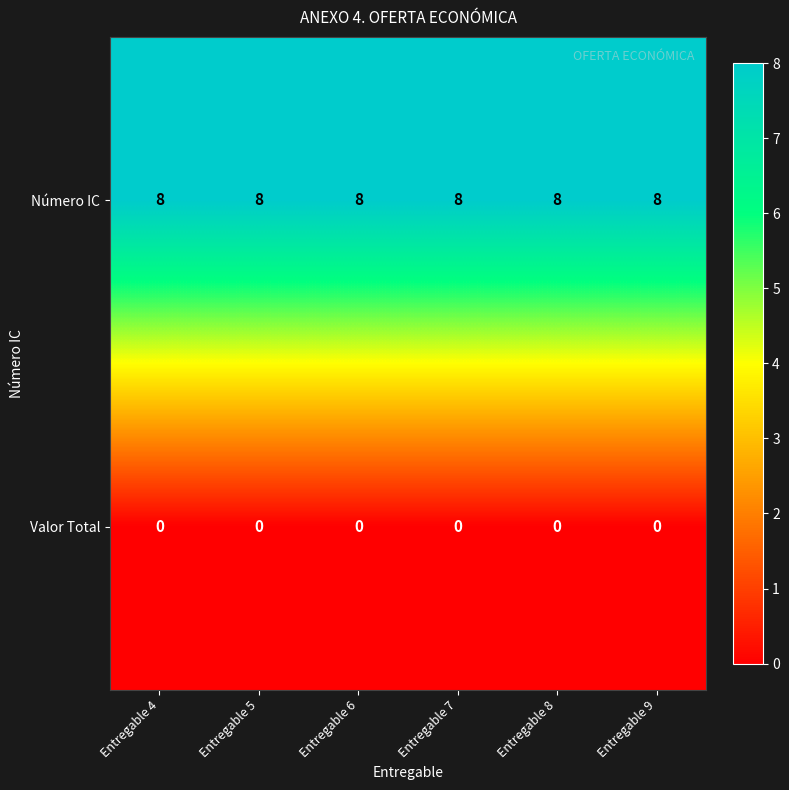

True or false: Valor Total has a value of 0 at Entregable 4.

True